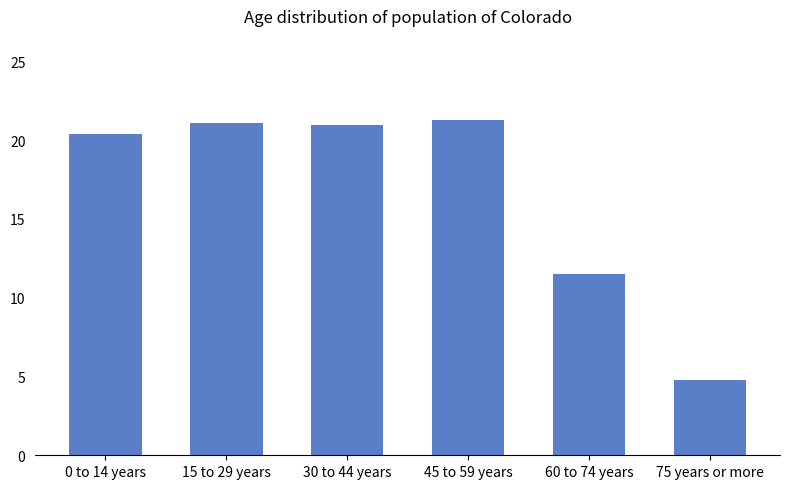

Approximately how many times larger is the value at 30 to 44 years compared to 0 to 14 years?

1.0